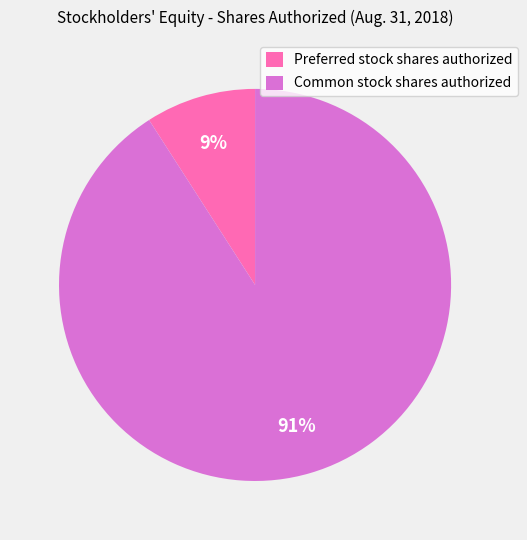

How many segments does this pie chart have?

2